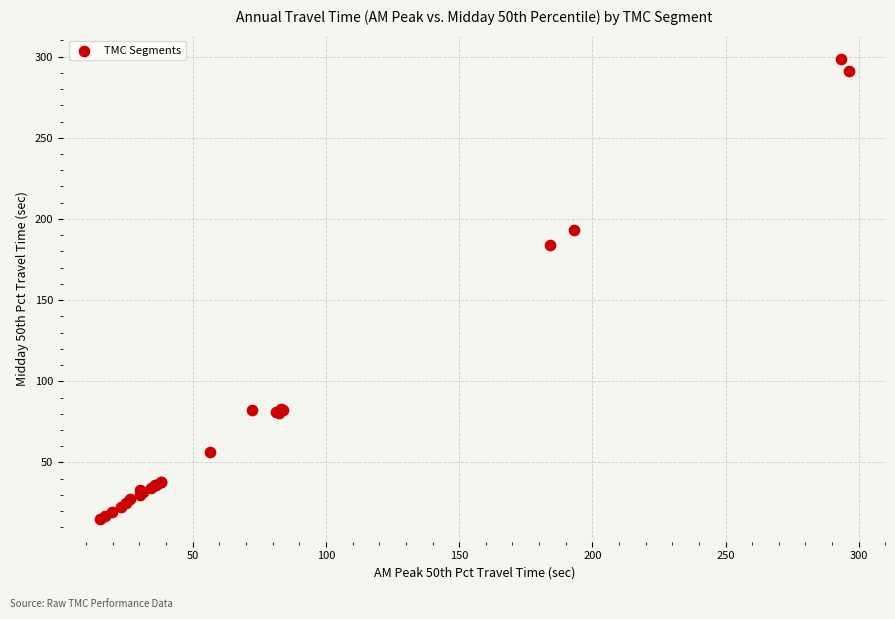

What Y value in the scatter plot is closest to 157?

184.2